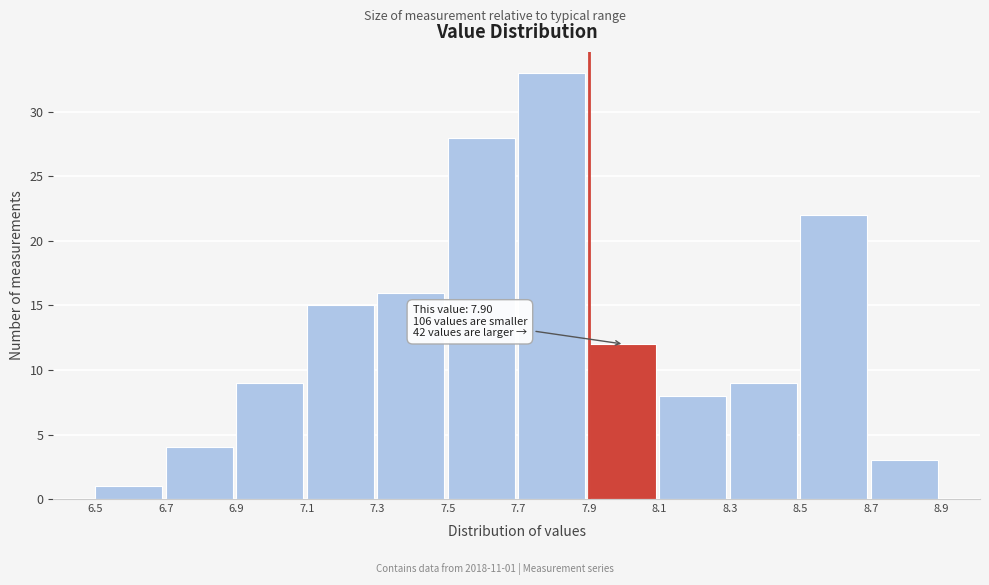

Which range on the x-axis has the tallest bar?

7.7 to 7.9